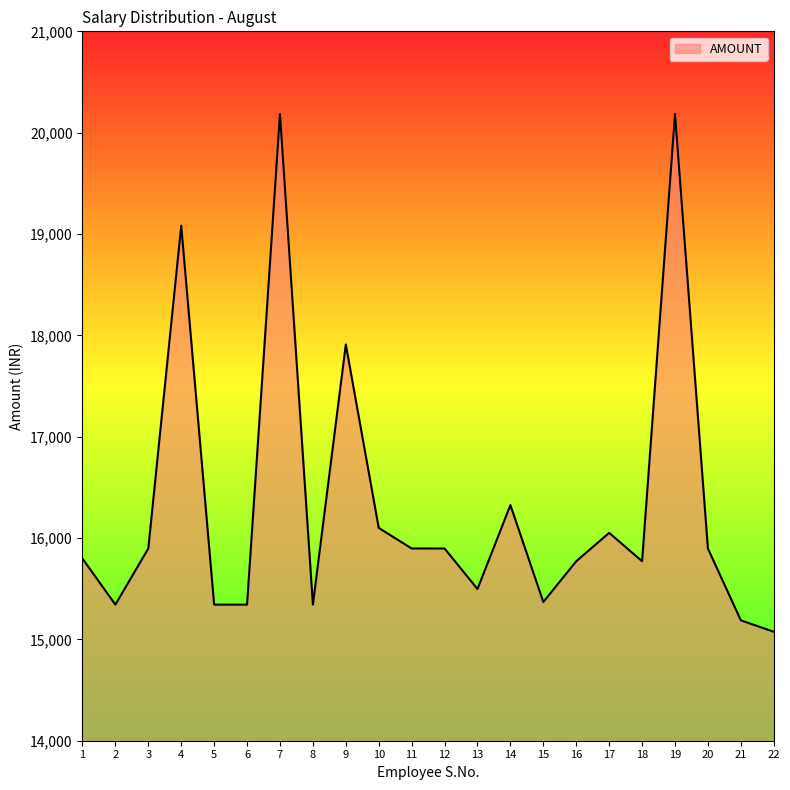

Which category has the lowest value across all series?

22